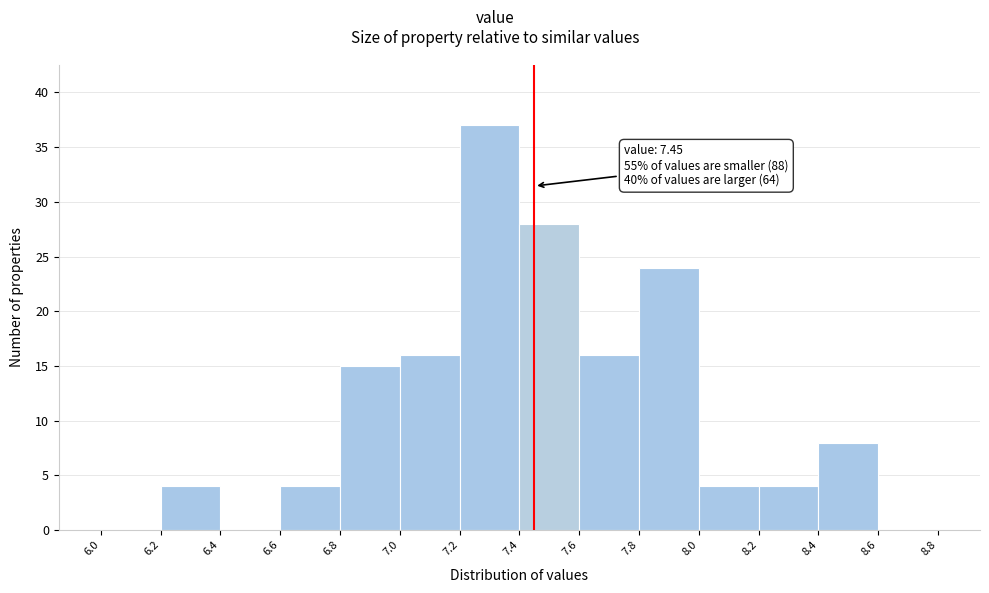

Over which range of the x-axis is the bar tallest?

7.2 to 7.4